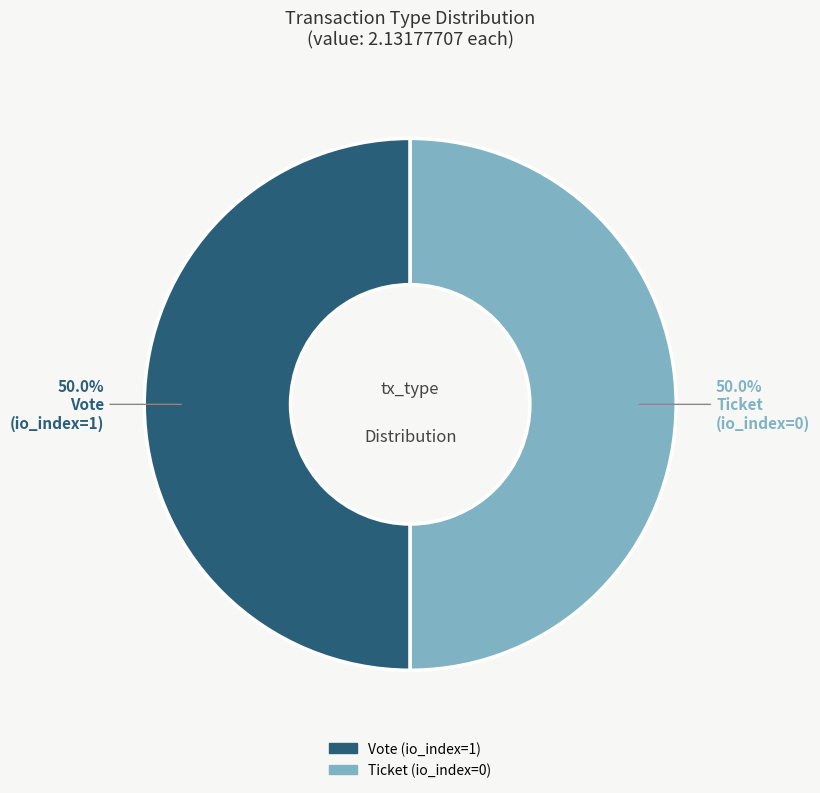

Is it true that Ticket (io_index=0) is 8% of the pie?

False